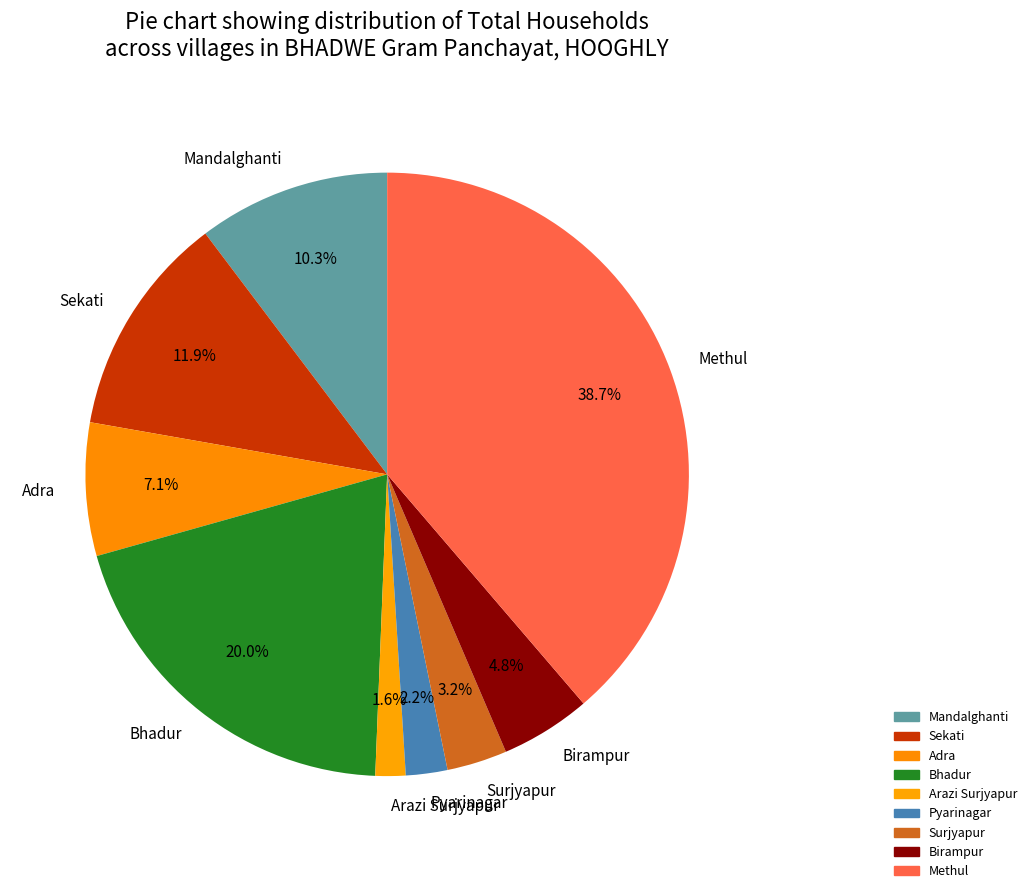

What is the largest slice in the pie chart?

Methul